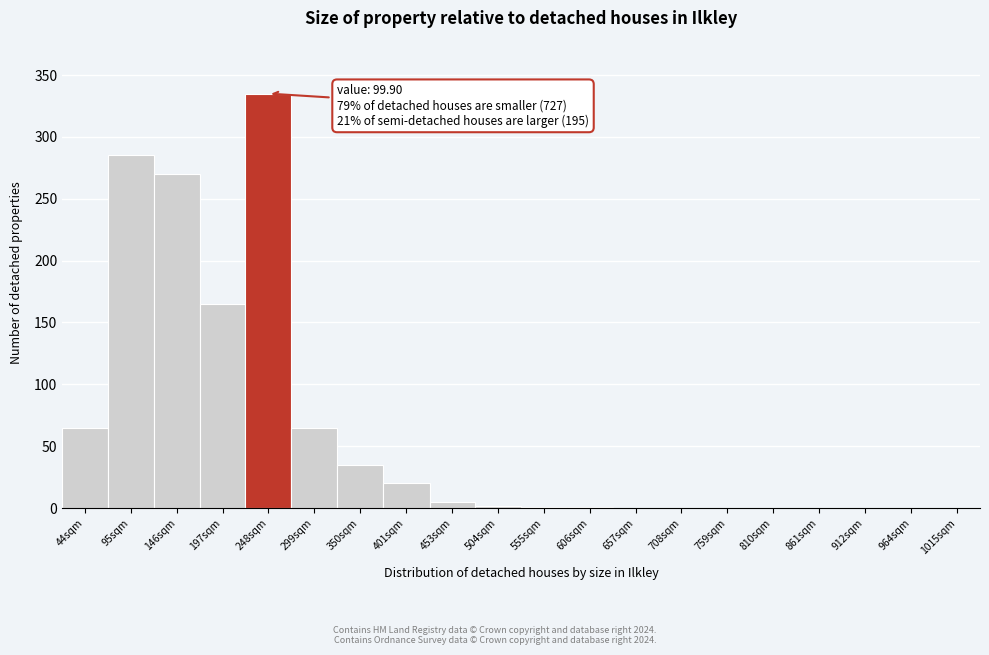

What is the change in value from 146sqm to 810sqm?

-270